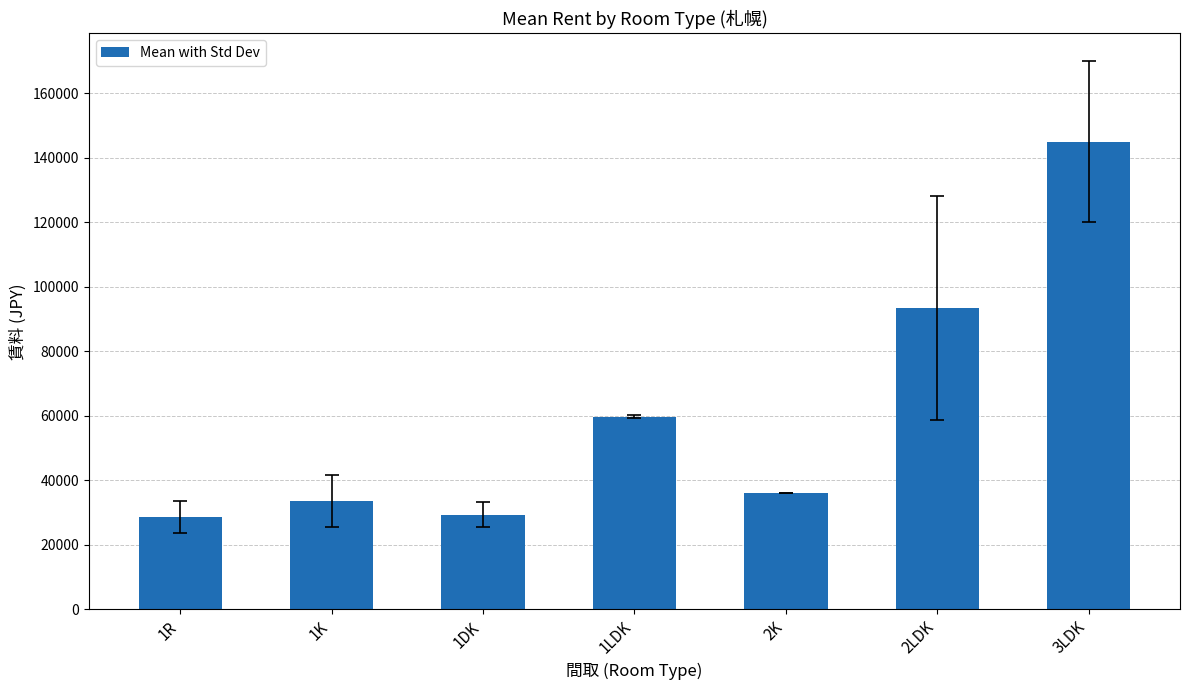

Between 2LDK and 1DK, which is larger?

2LDK